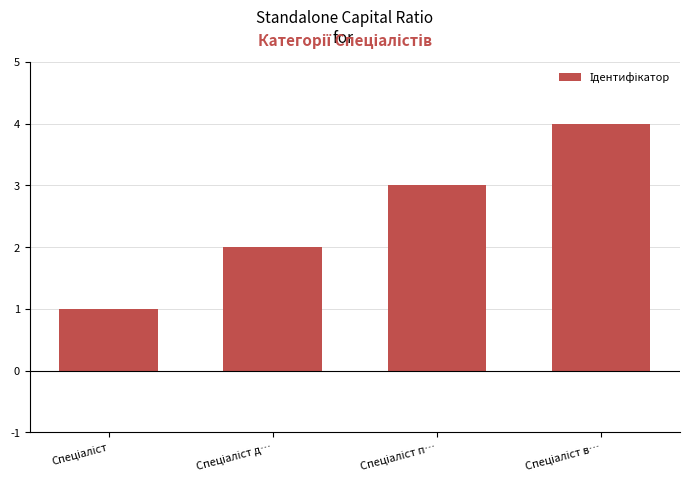

What is the maximum value shown in the chart?

4